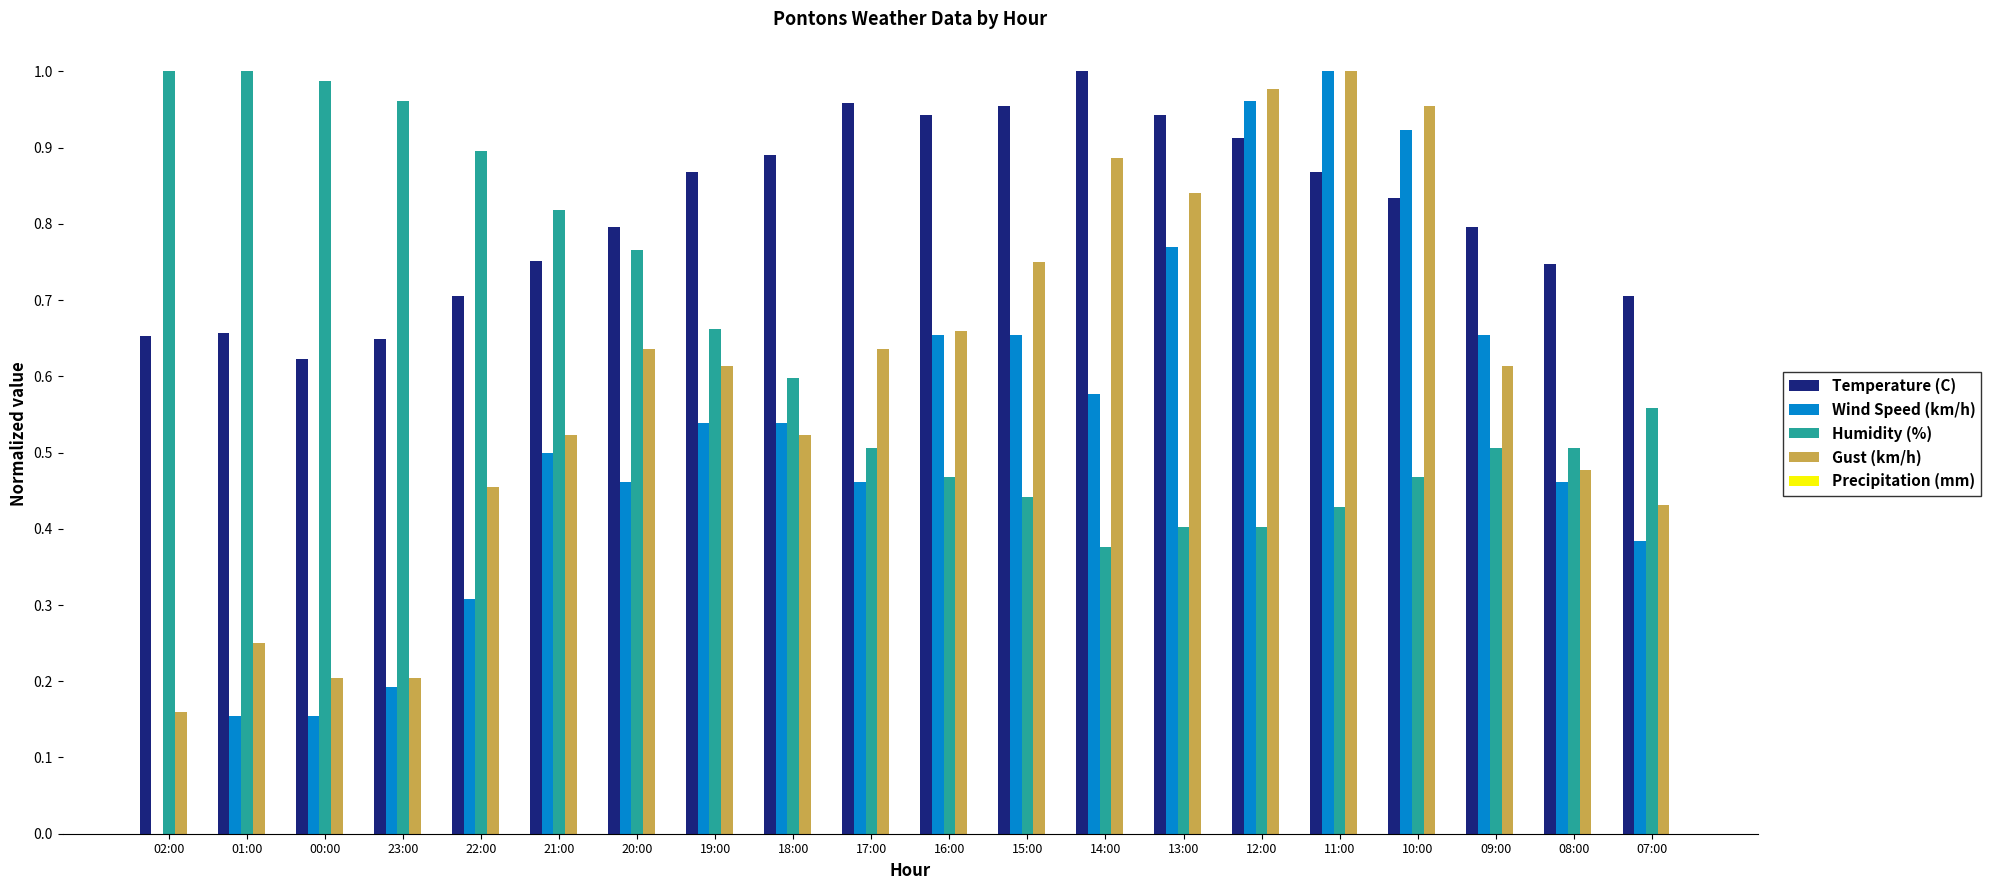

Which category has the highest value in the Gust (km/h) series?

11:00